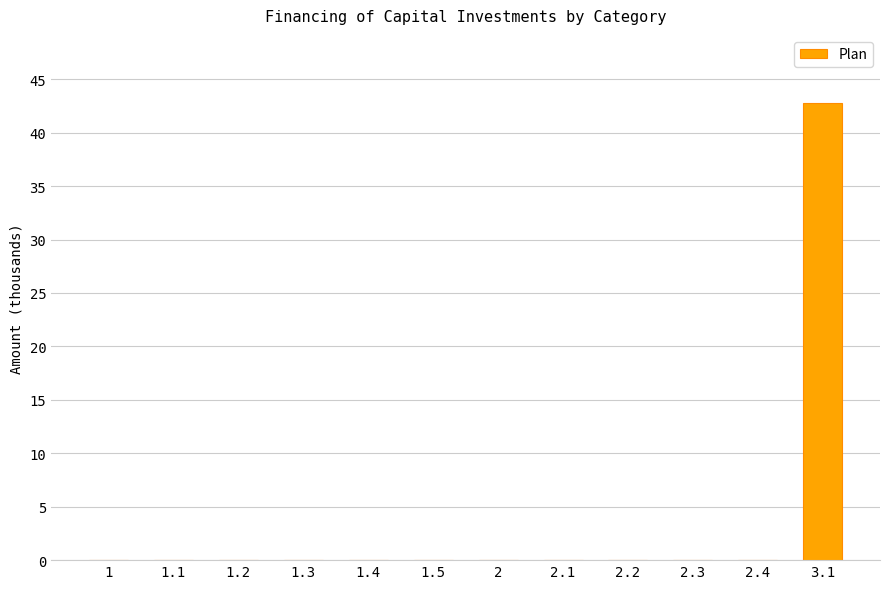

True or false: the data shows 0.0 at 2.1.

True